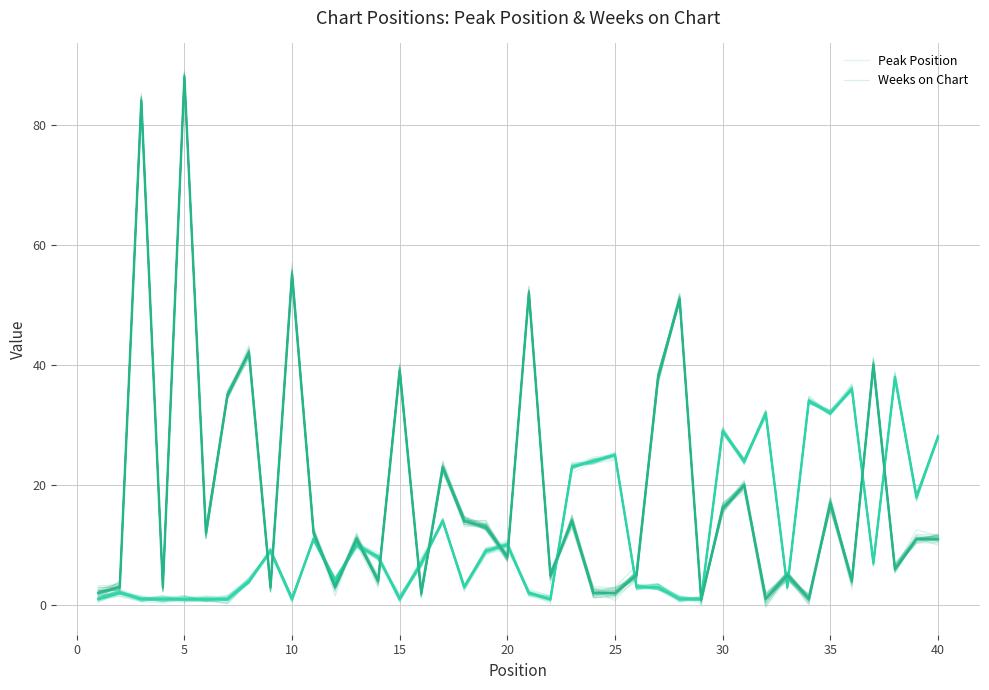

What is the sum of all Weeks on Chart values?

757.4